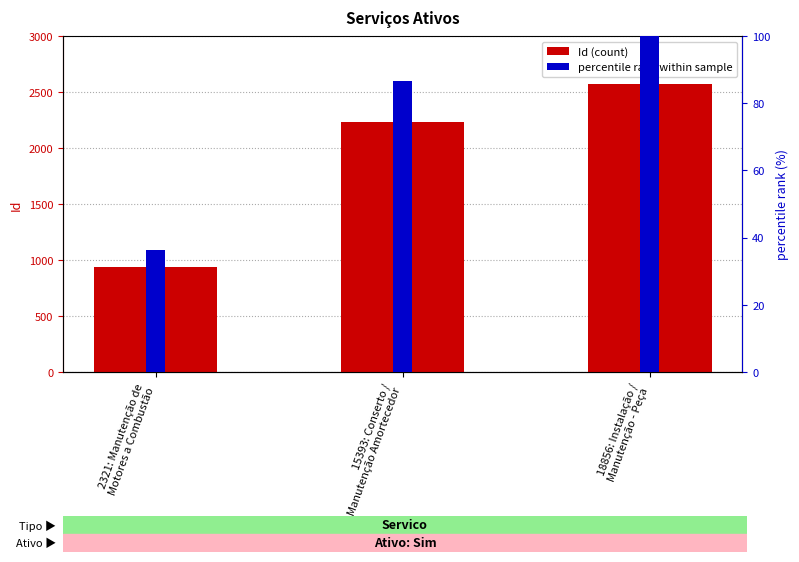

Which series has the largest total across all categories?

Id (count)